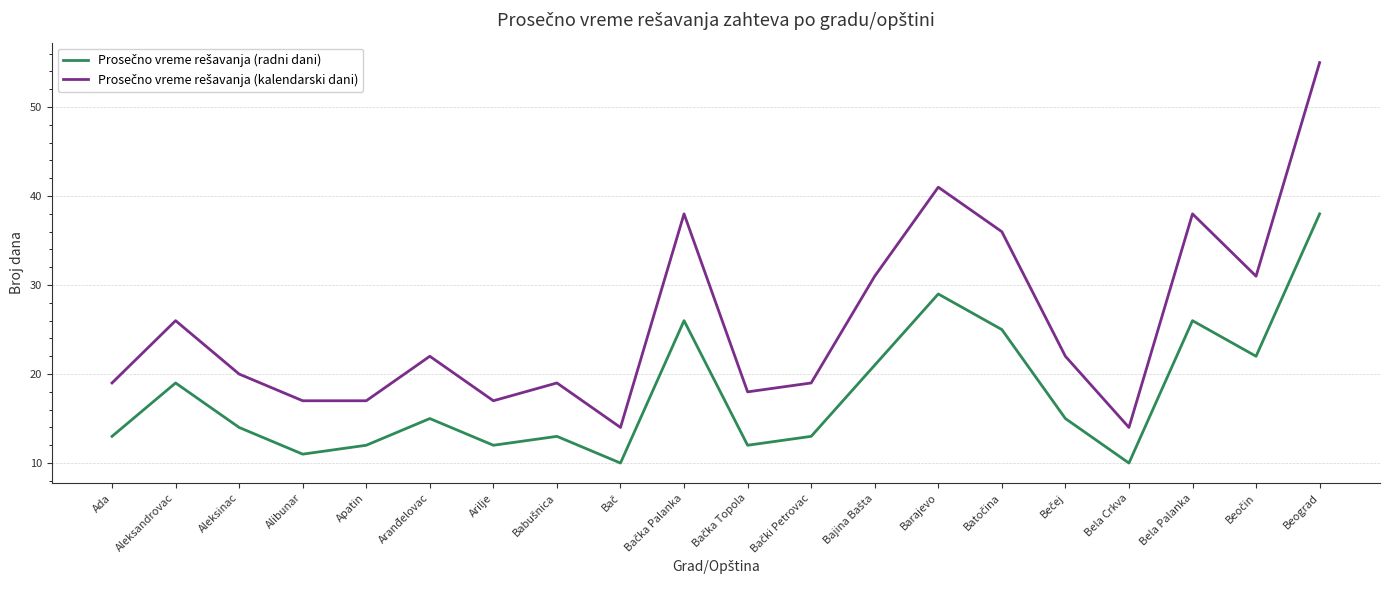

What is the total value across all series at Barajevo?

70